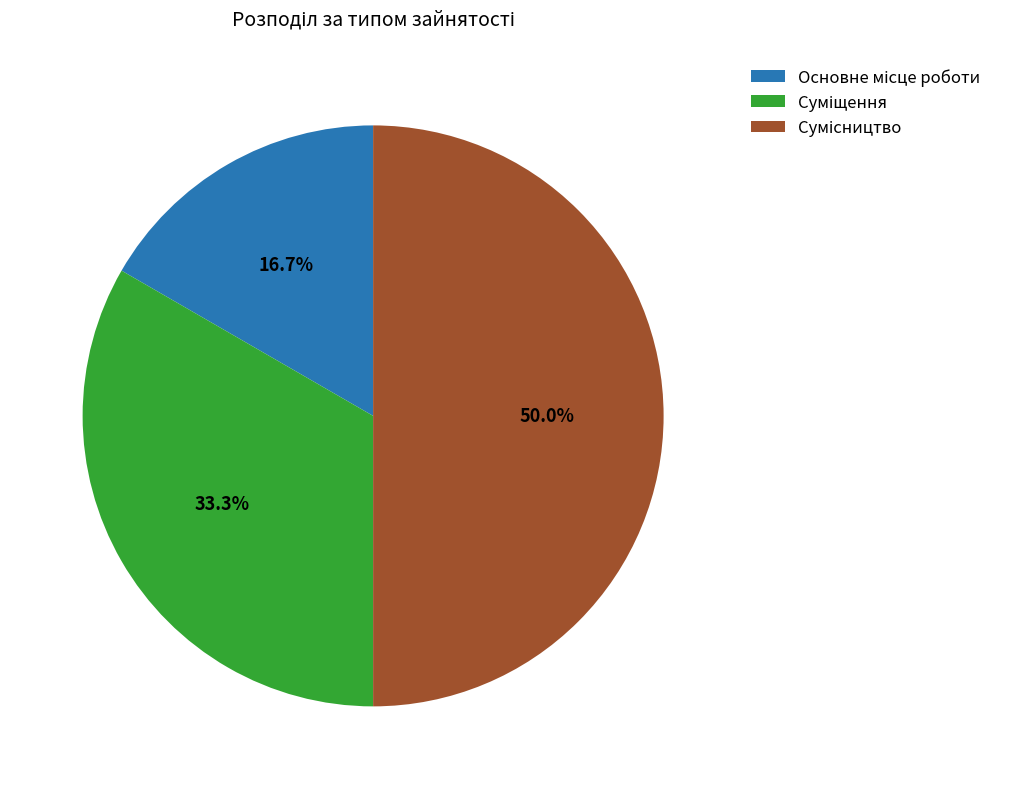

Between Основне місце роботи and Сумісництво, which is larger?

Сумісництво